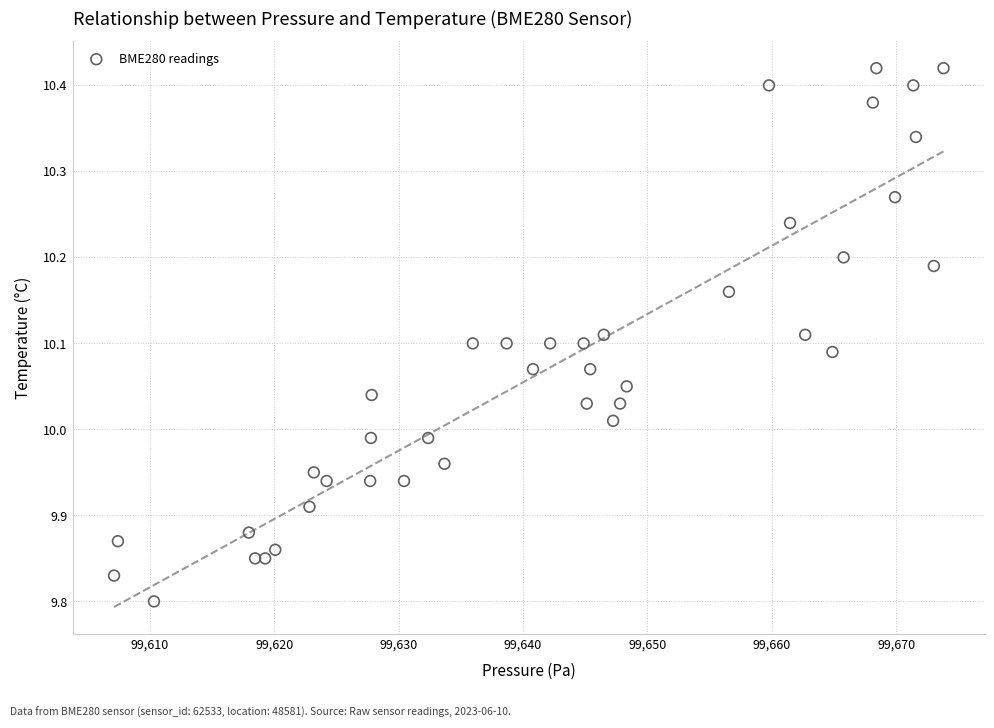

What is the range of X values (max minus min)?

66.7